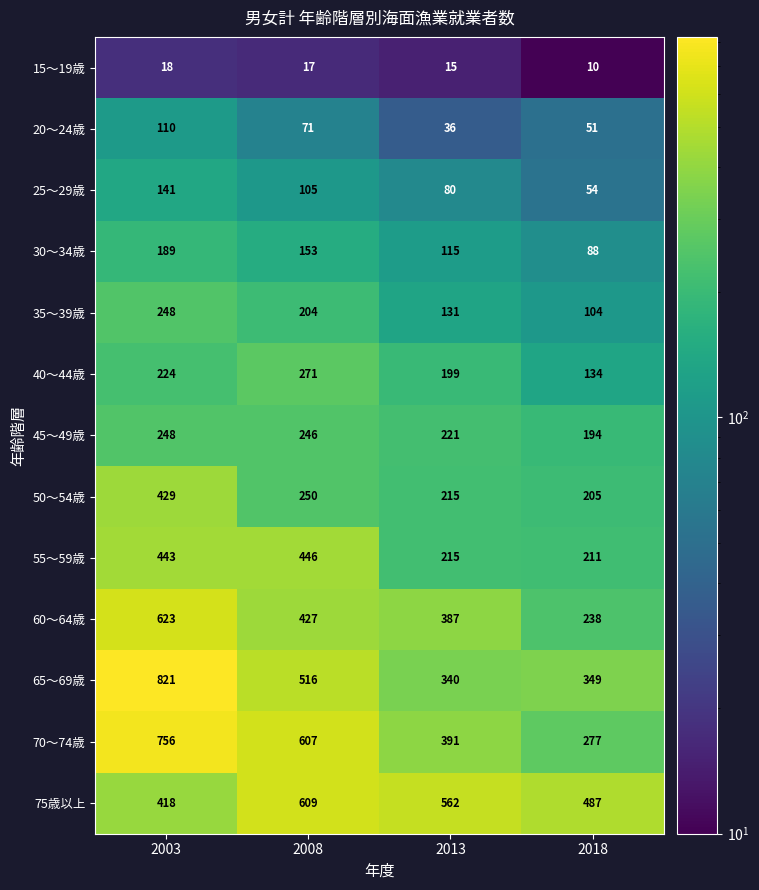

What value does the 35～39歳 series have at 2003, to the nearest 50?

250